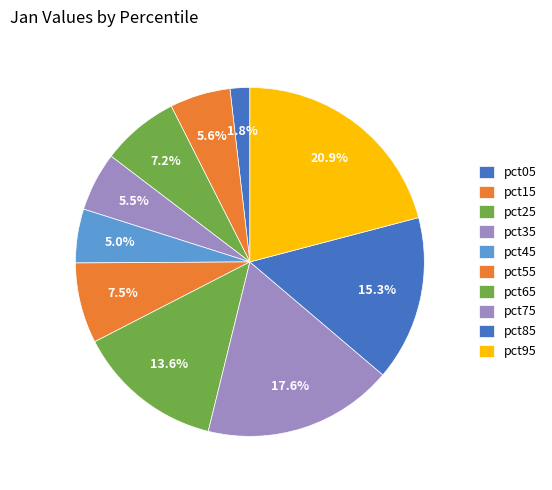

Count the number of slices in the pie.

10